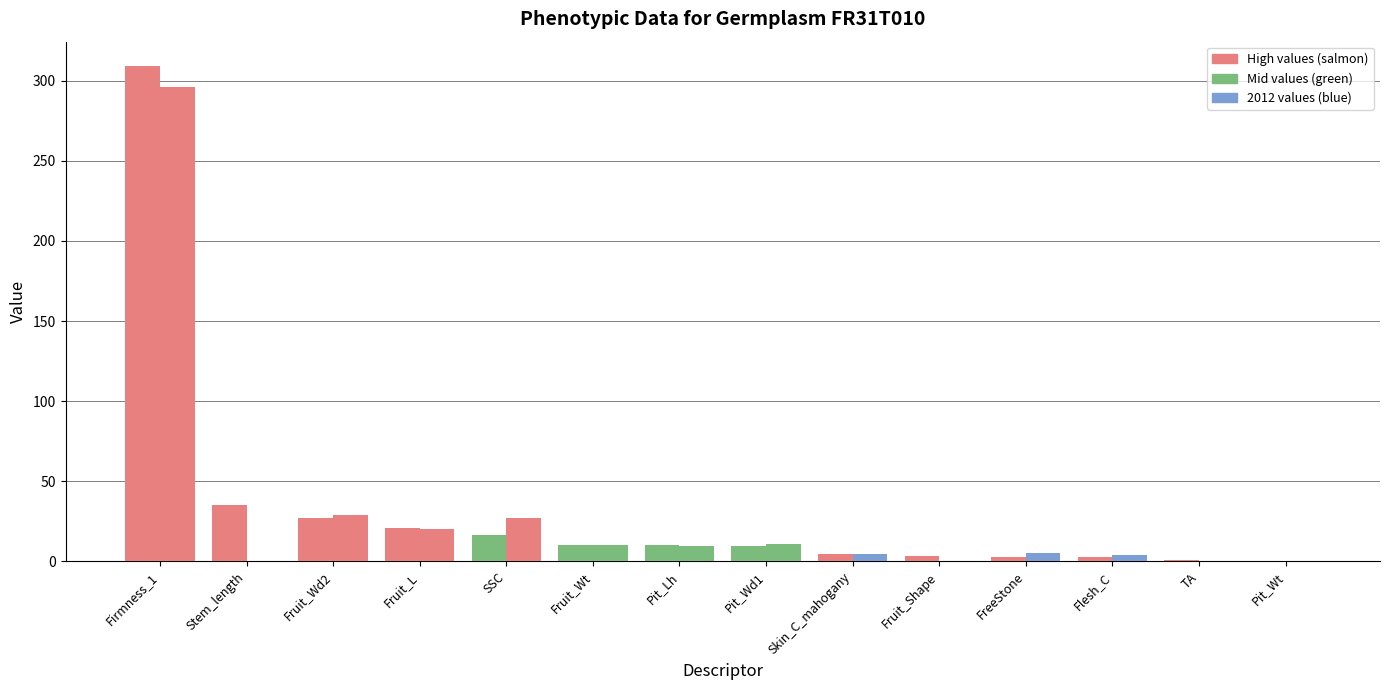

Are the bars horizontal?

No